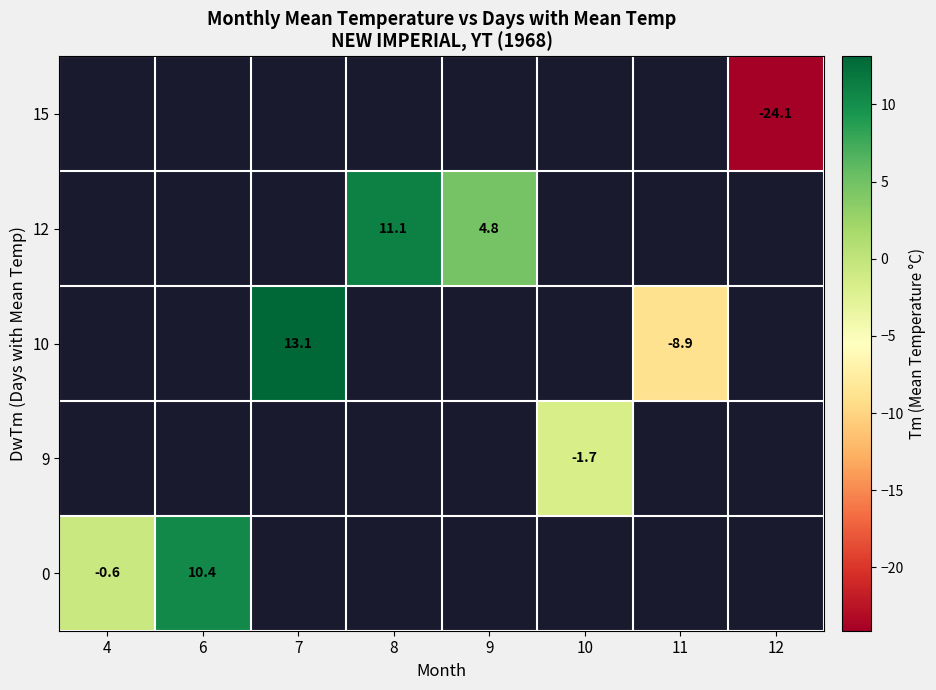

How many values in row_0 are above zero?

1